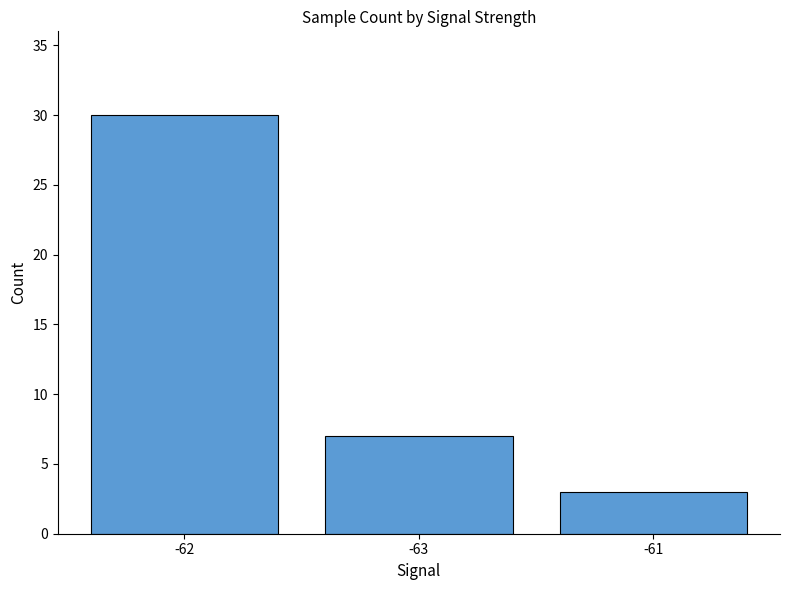

Rank the categories by value from lowest to highest.

-61, -63, -62